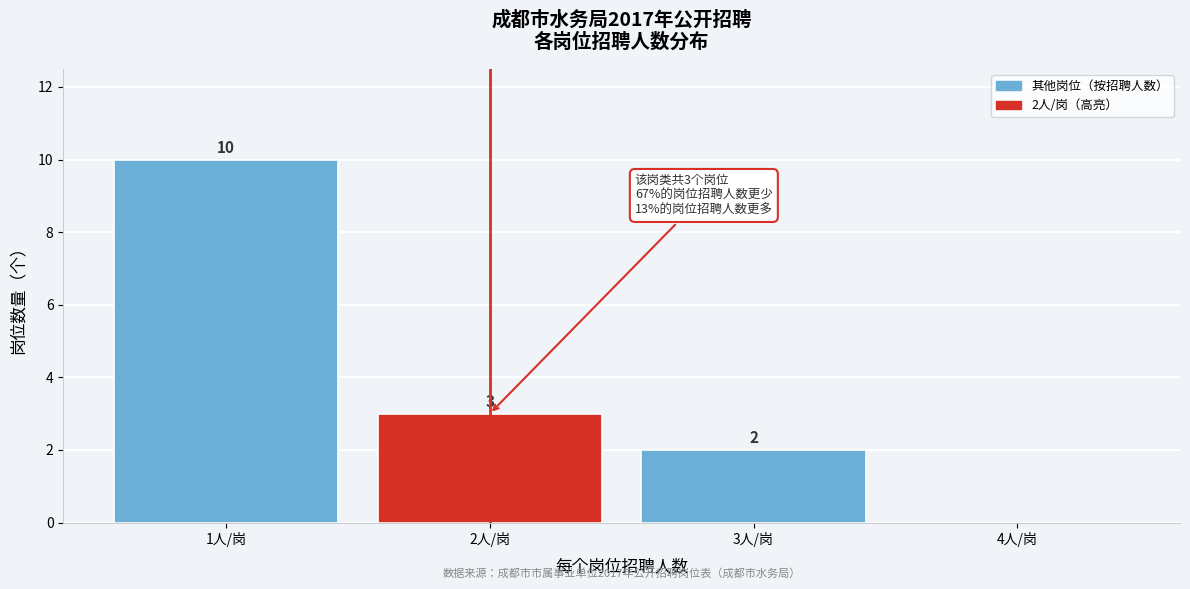

Which range on the x-axis has the tallest bar?

0.5 to 1.5